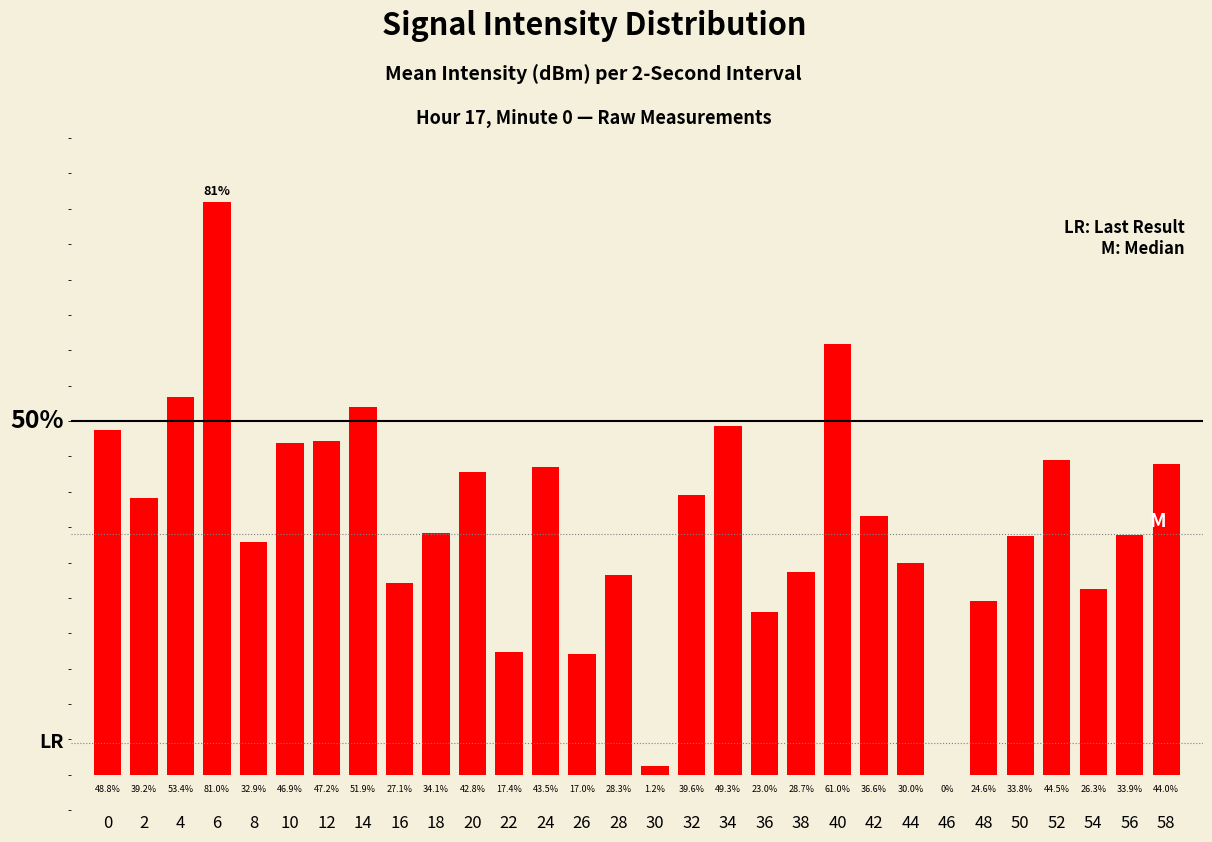

Reading left to right, what are all the values shown in this chart?

48.8	39.2	53.4	81.0	32.9	46.9	47.2	51.9	27.1	34.1	42.8	17.4	43.5	17.0	28.3	1.2	39.6	49.3	23.0	28.7	61.0	36.6	30.0	0.0	24.6	33.8	44.5	26.3	33.9	44.0